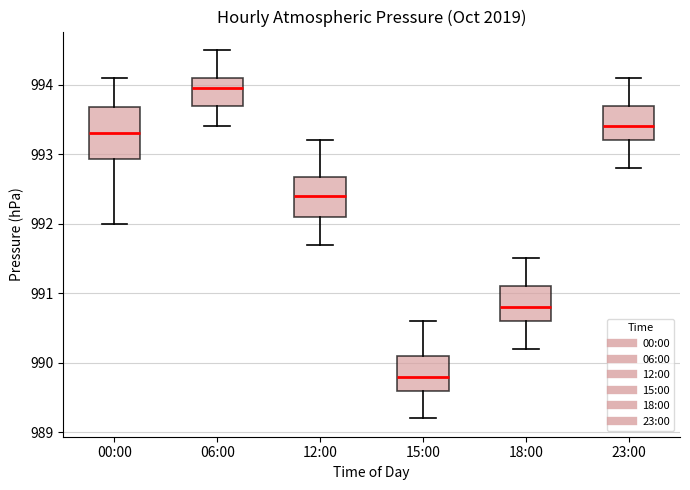

Reading left to right, transcribe this box plot: for each box, give where its median line is, the range the box spans, and where its two whiskers end, as read against the y-axis. The values are not printed on the chart, so give them approximately, as read against the axis.

00:00: median 993.3, box 992.9 to 993.7, whiskers 992.0 to 994.1
06:00: median 994.0, box 993.7 to 994.1, whiskers 993.4 to 994.5
12:00: median 992.4, box 992.1 to 992.7, whiskers 991.7 to 993.2
15:00: median 989.8, box 989.6 to 990.1, whiskers 989.2 to 990.6
18:00: median 990.8, box 990.6 to 991.1, whiskers 990.2 to 991.5
23:00: median 993.4, box 993.2 to 993.7, whiskers 992.8 to 994.1